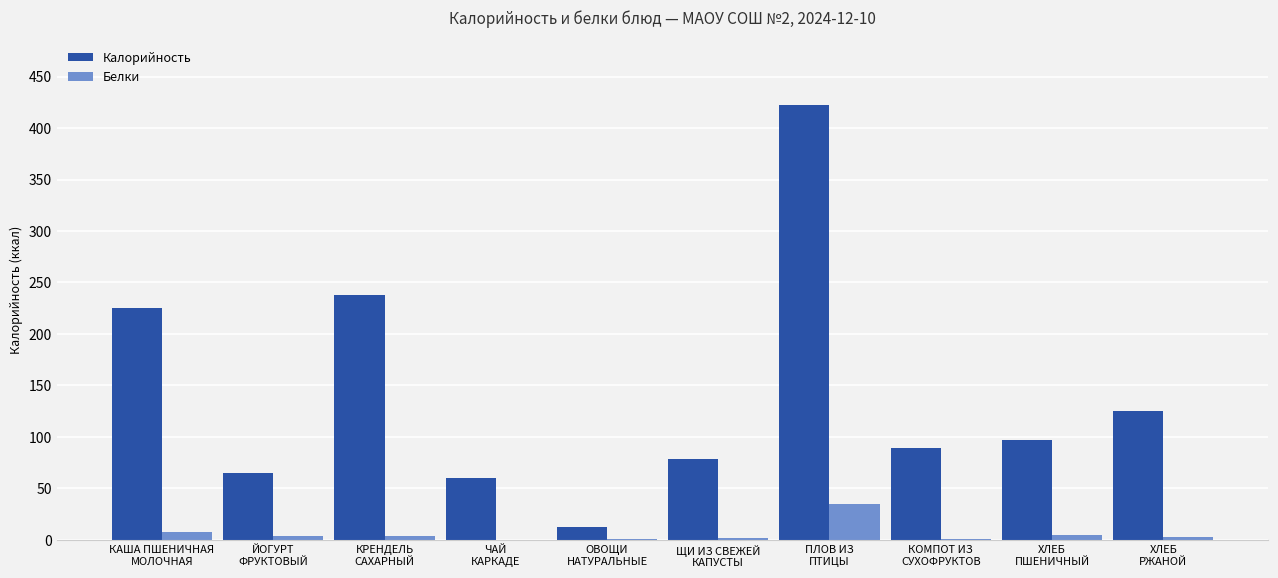

Are the bars horizontal?

No